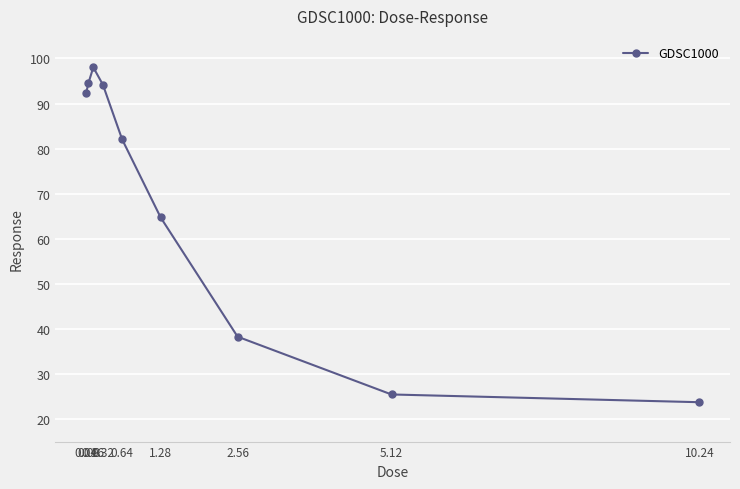

What is the sum of all values?

613.2